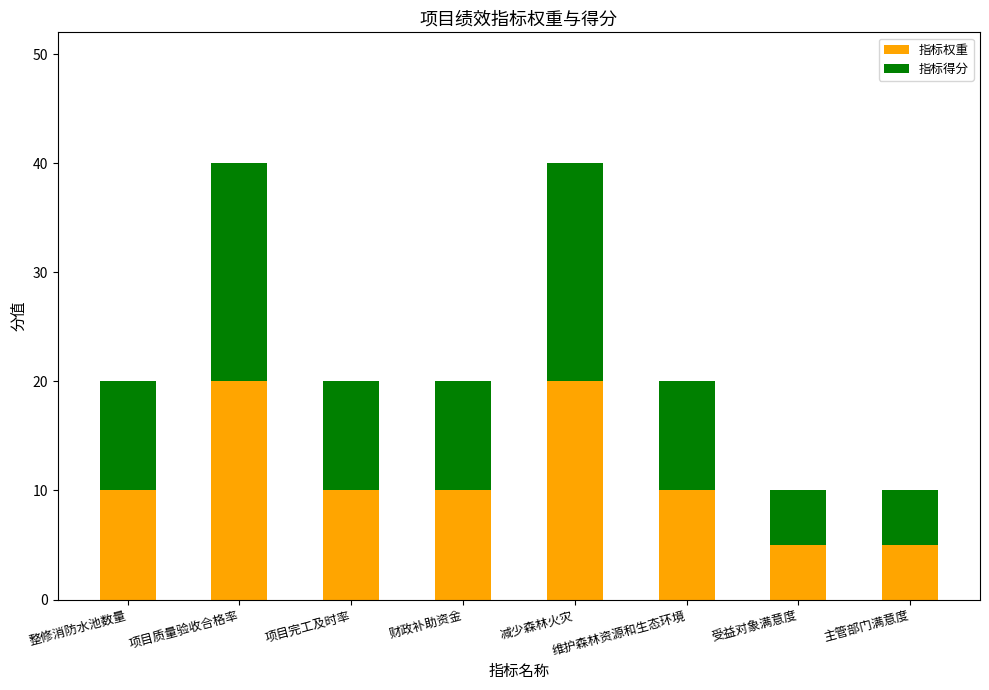

What is the difference between the second highest and second lowest values in the 指标权重 series?

15